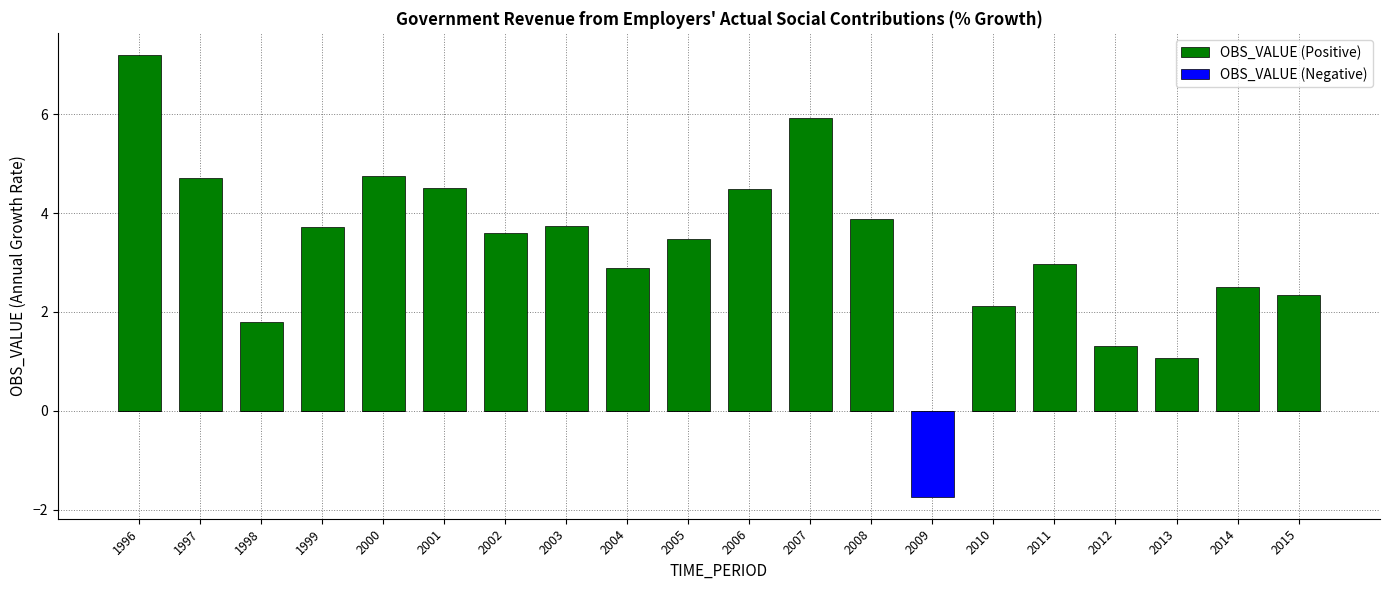

Between 2005 and 2013, which series saw the biggest shift?

OBS_VALUE (Positive)